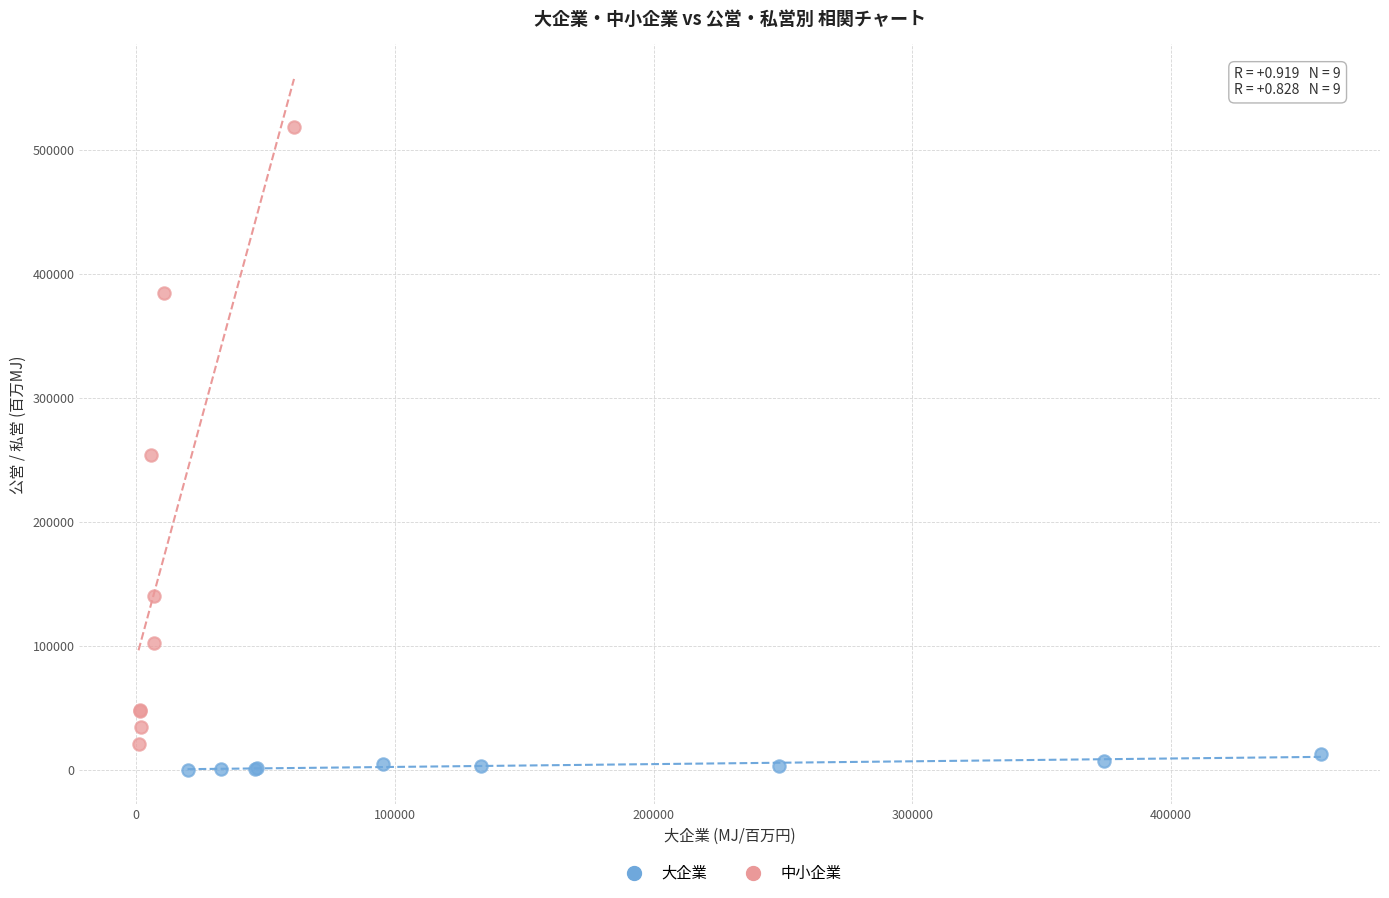

What are all the series names shown in the legend?

大企業, 中小企業